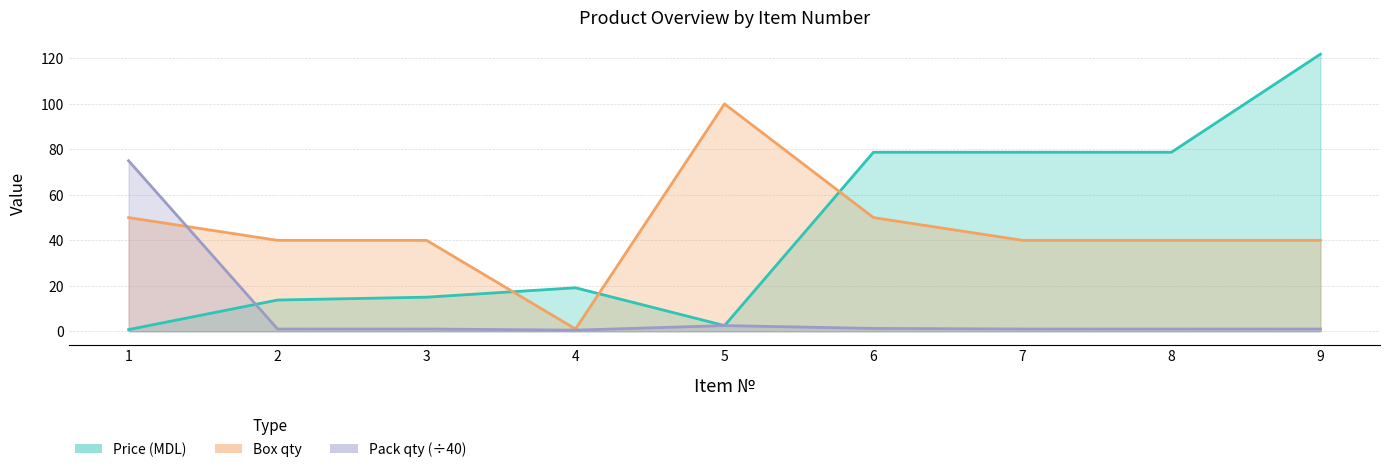

What is the value of the Box qty point at the 2nd from the left?

40.0